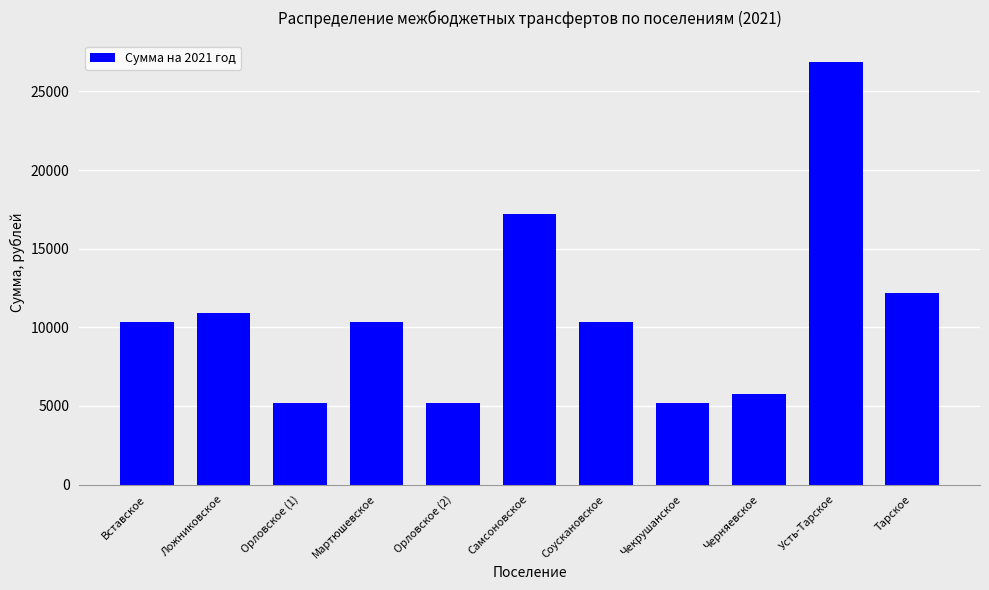

Between Ложниковское and Мартюшевское, which is larger?

Ложниковское